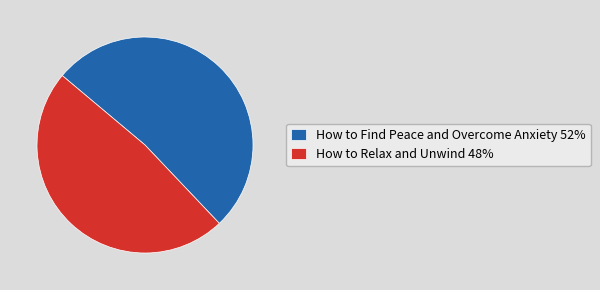

True or false: How to Relax and Unwind accounts for 48% of the total.

True